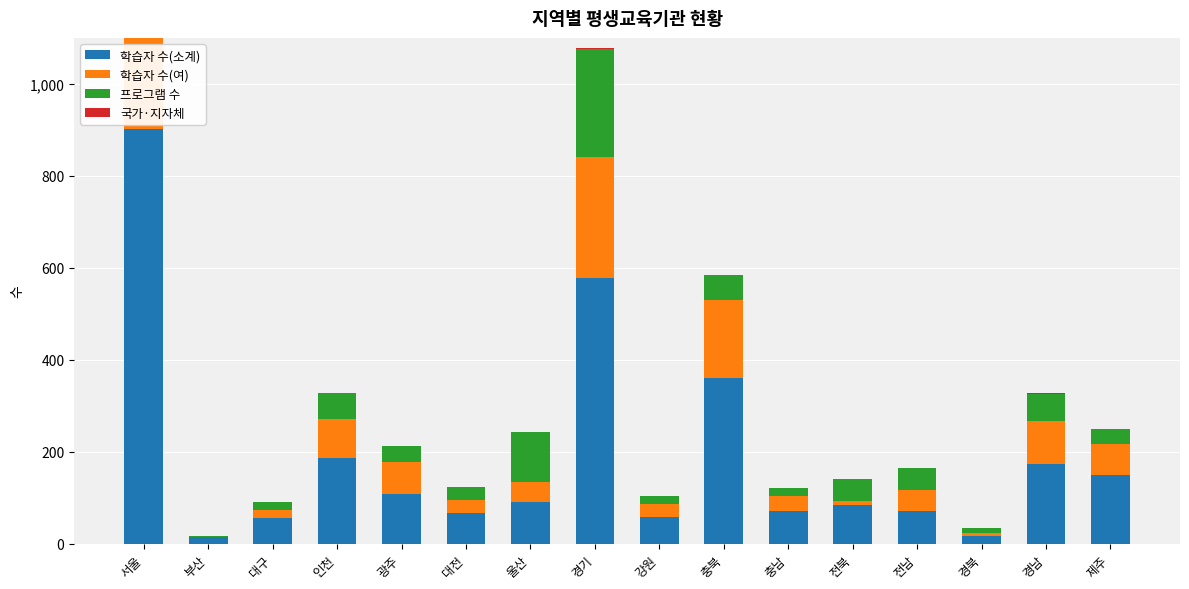

The 국가·지자체 series shows 0 at 광주. True or false?

True